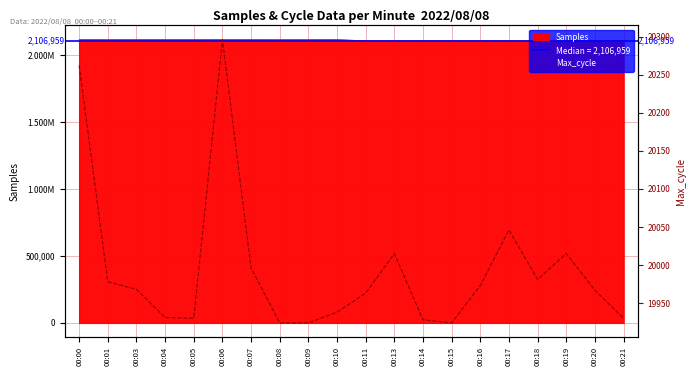

Reading right to left, extract all data points from this chart.

19930	19967	20015	19981	20046	19973	19924	19928	20015	19963	19938	19924	19924	19996	20296	19930	19931	19968	19978	20262